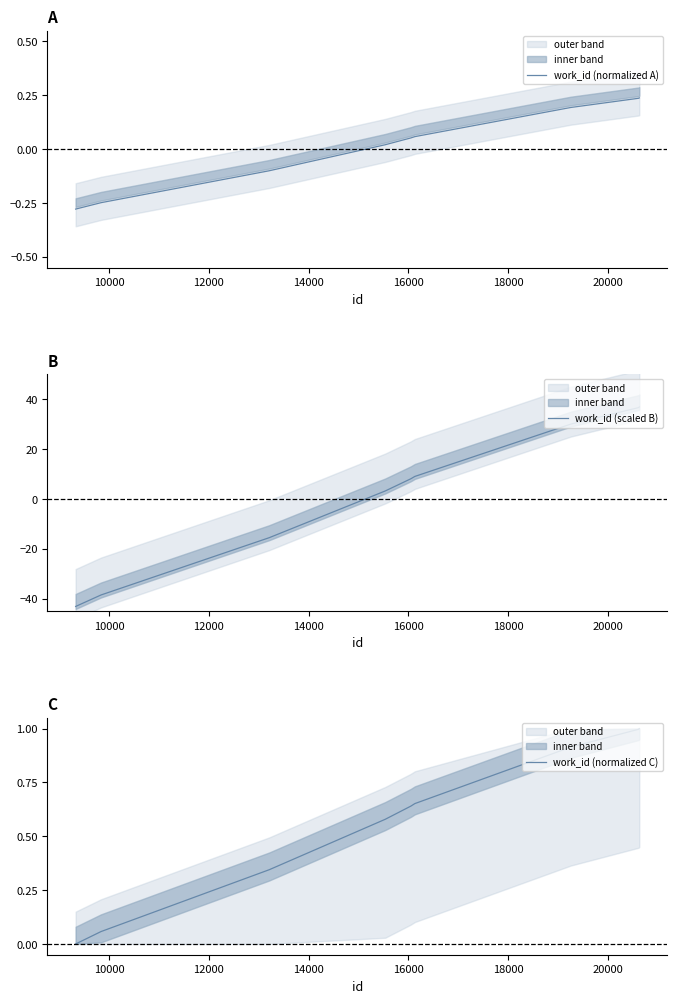

What is the maximum value for work_id (scaled B)?

36.9